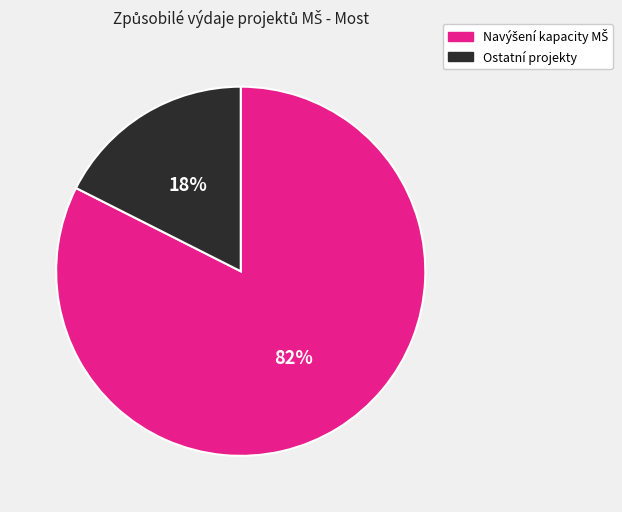

Is it true that Ostatní projekty is 11% of the pie?

False